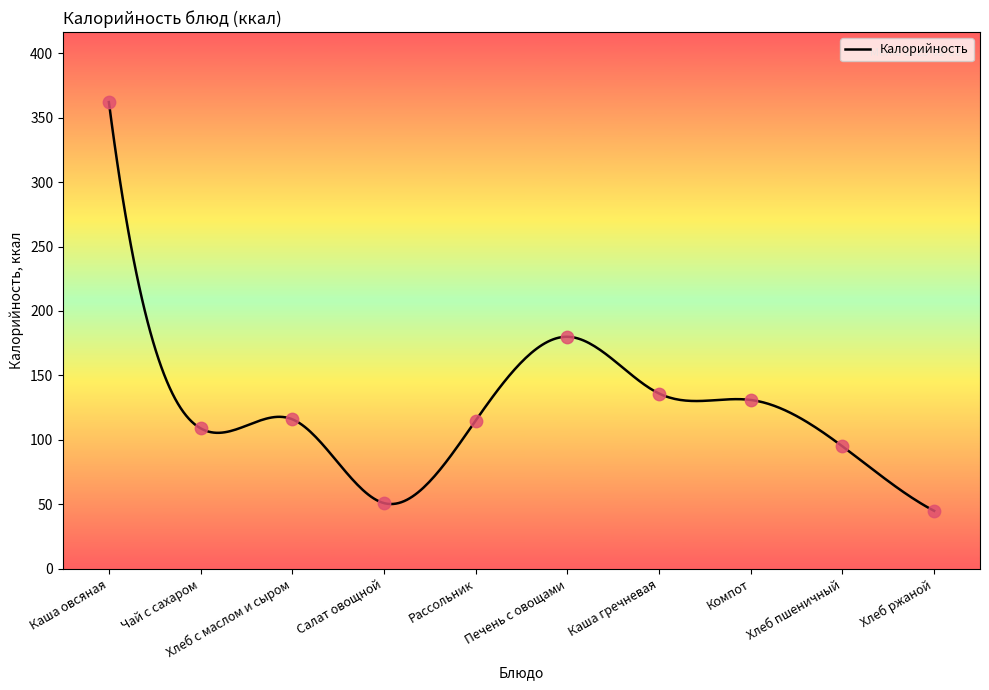

What is the change in value from Компот to Хлеб пшеничный?

-36